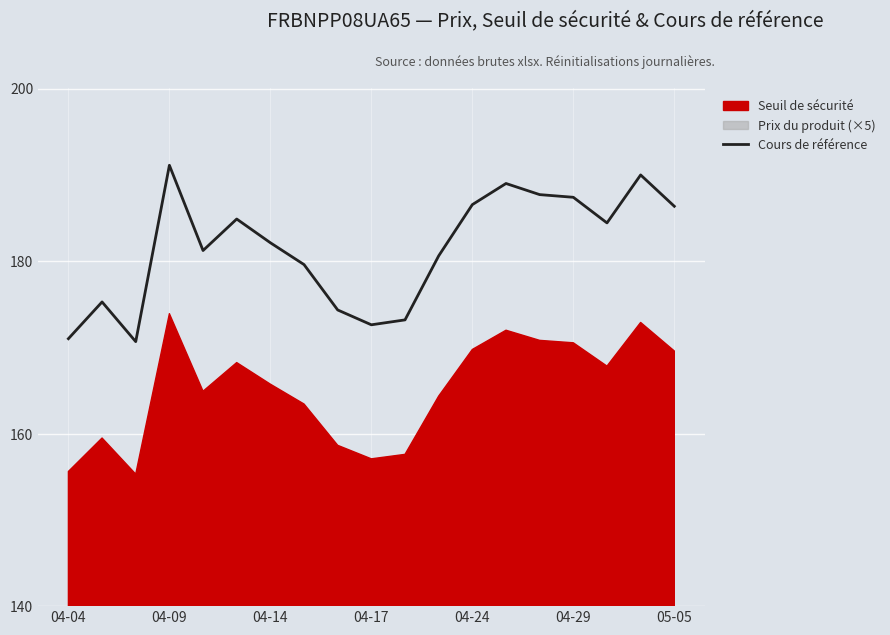

What is the maximum value for Cours de référence?

191.1